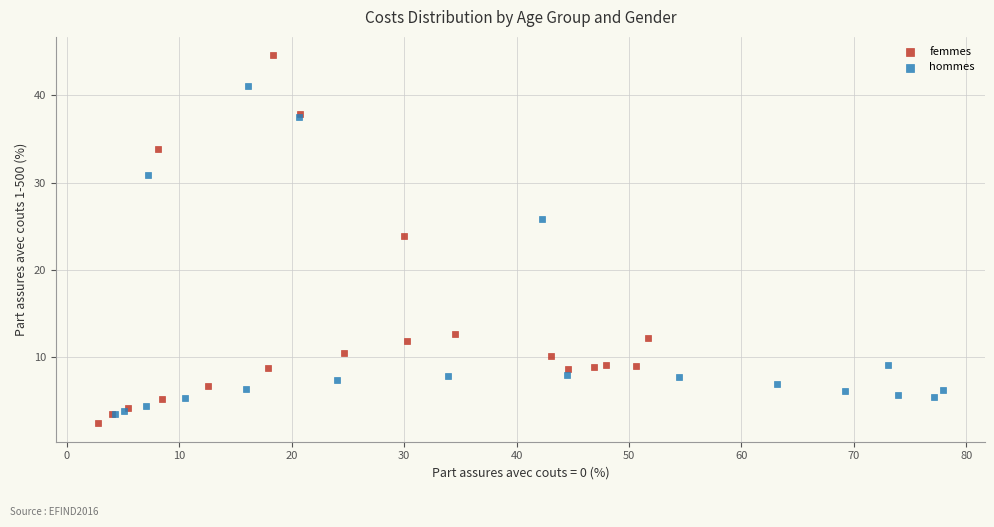

Which series contains the highest Y value?

femmes